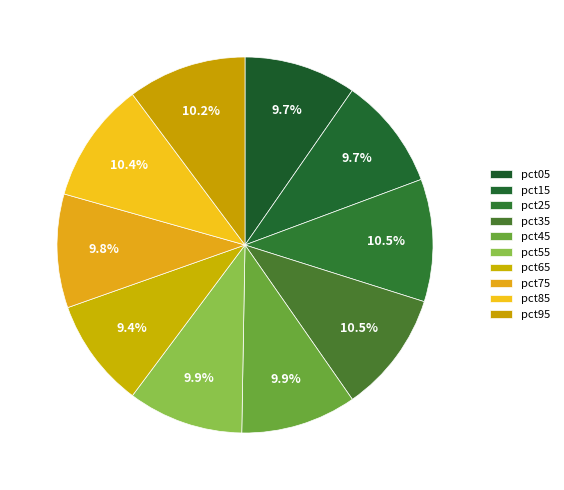

How many segments does this pie chart have?

10